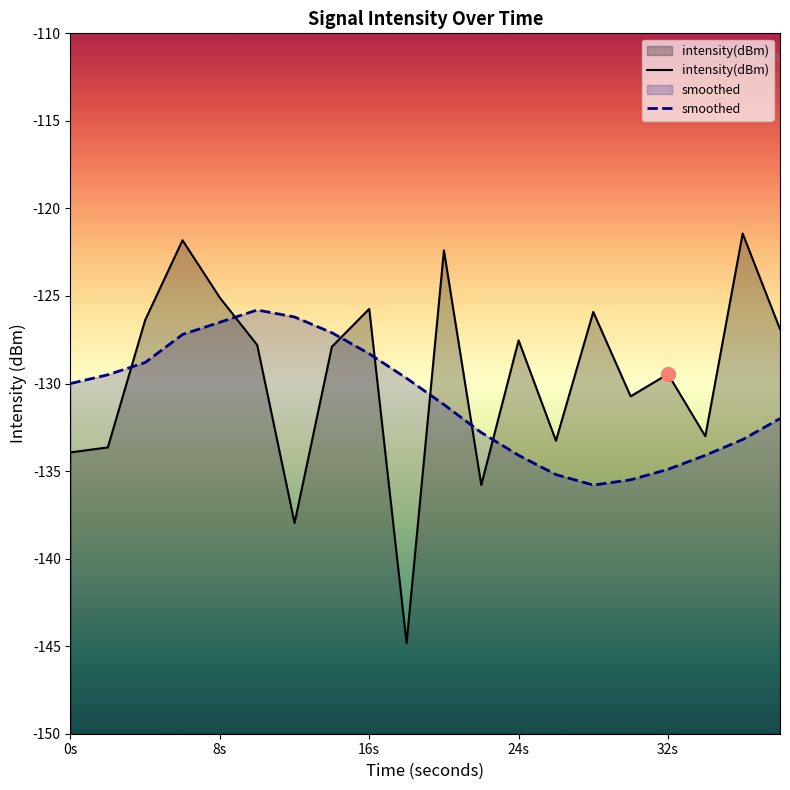

List the series in order of their peak value, highest first.

intensity(dBm), smoothed